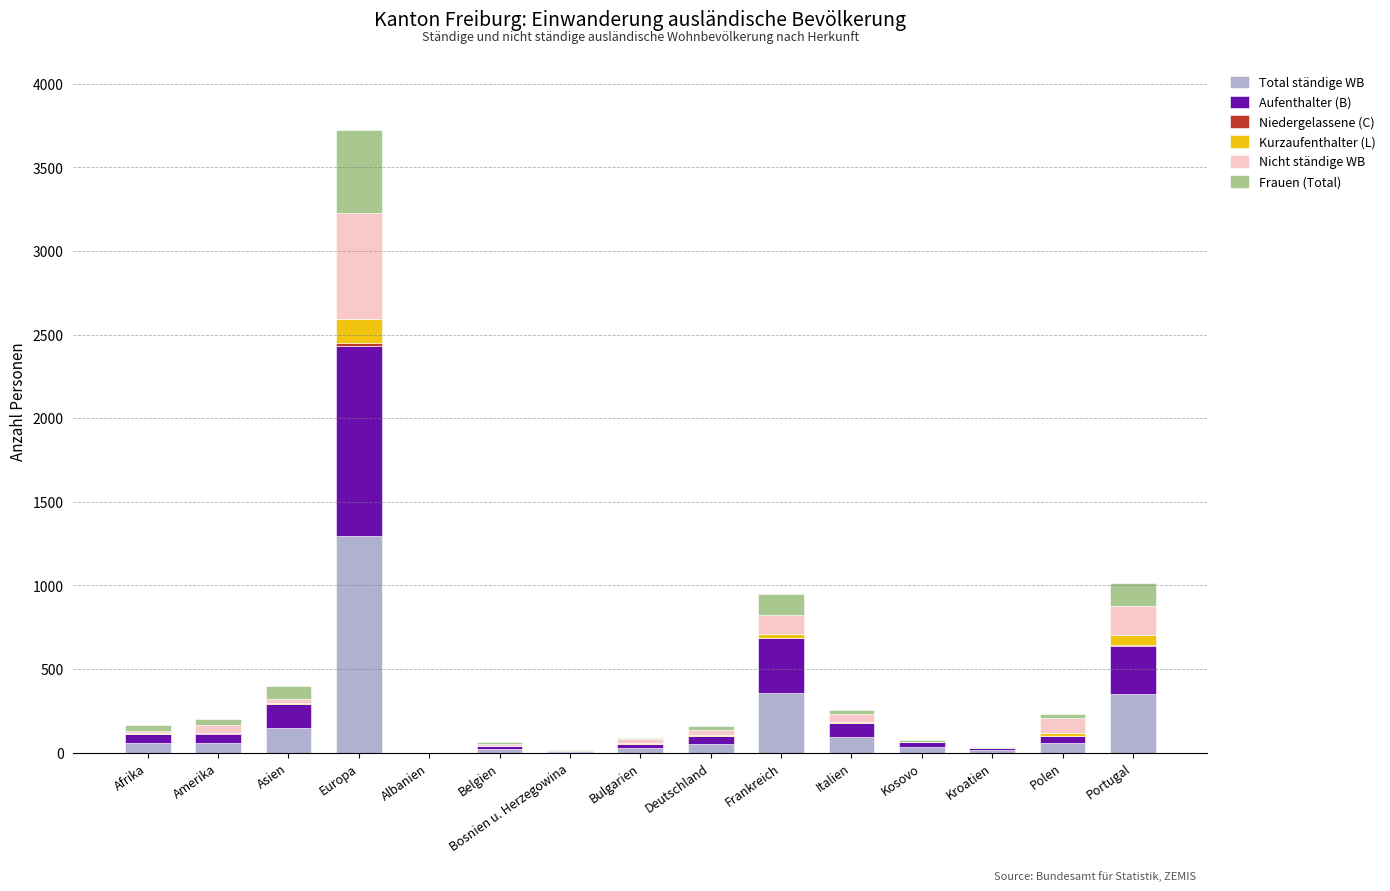

At which category is the sum across all series the highest?

Europa